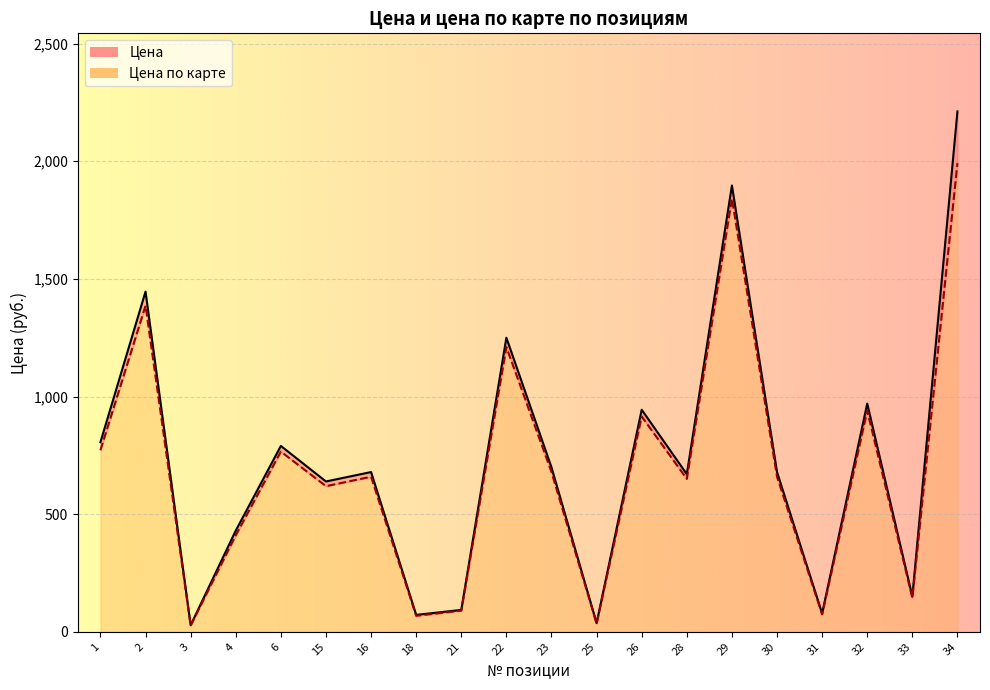

The Цена series shows 290 at 26. True or false?

False